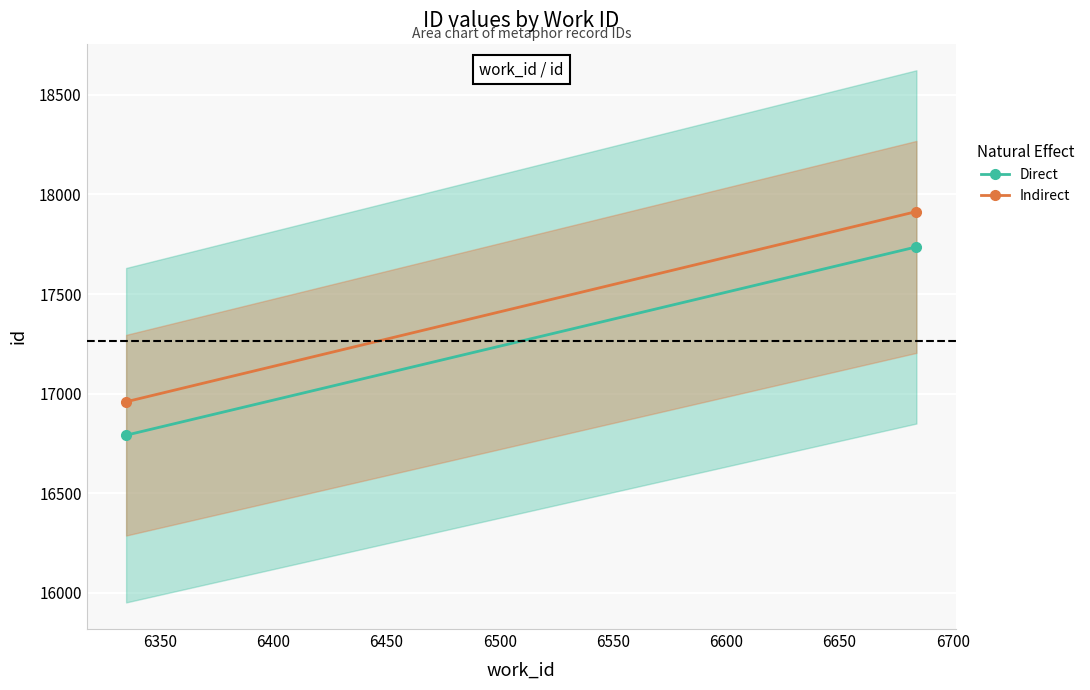

What are all the series names shown in the legend?

Direct, Indirect